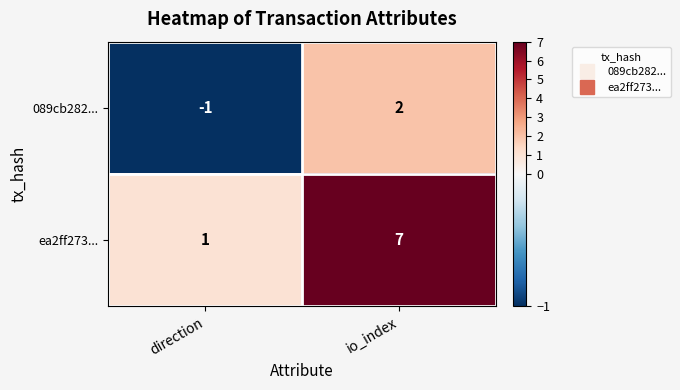

What is the difference between the ea2ff273... values at direction and io_index?

6